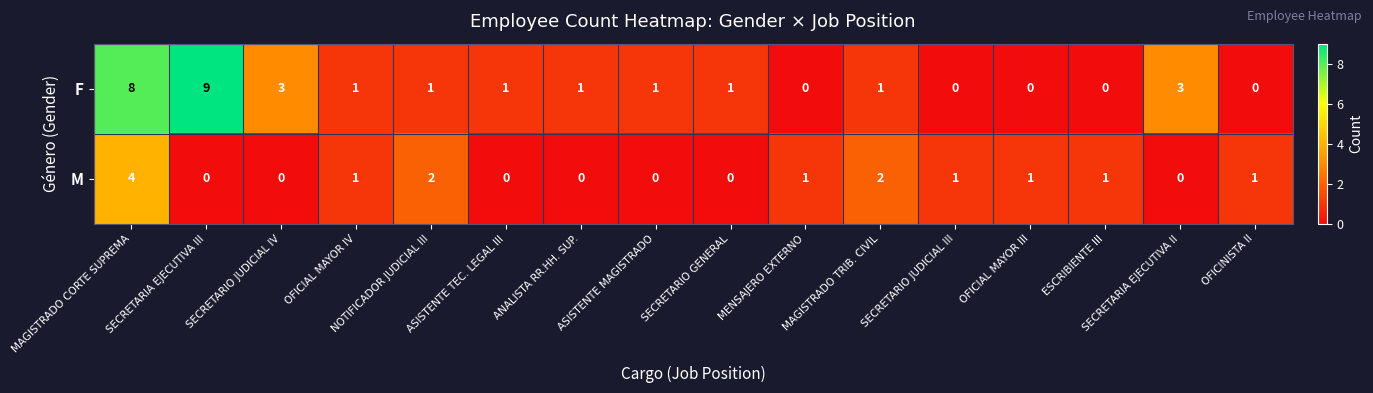

How many distinct data groups are displayed?

2